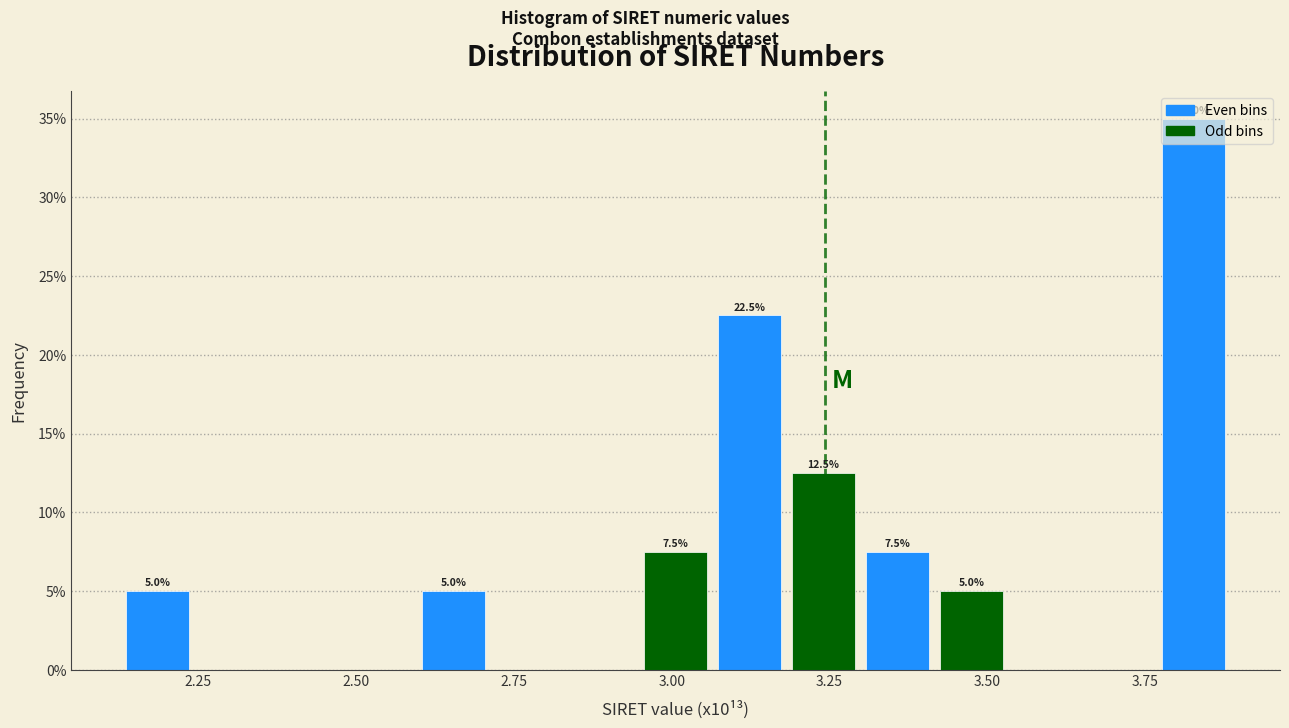

Around what value on the x-axis is the tallest bar? Give the approximate position of its centre, as read against the axis.

3.85